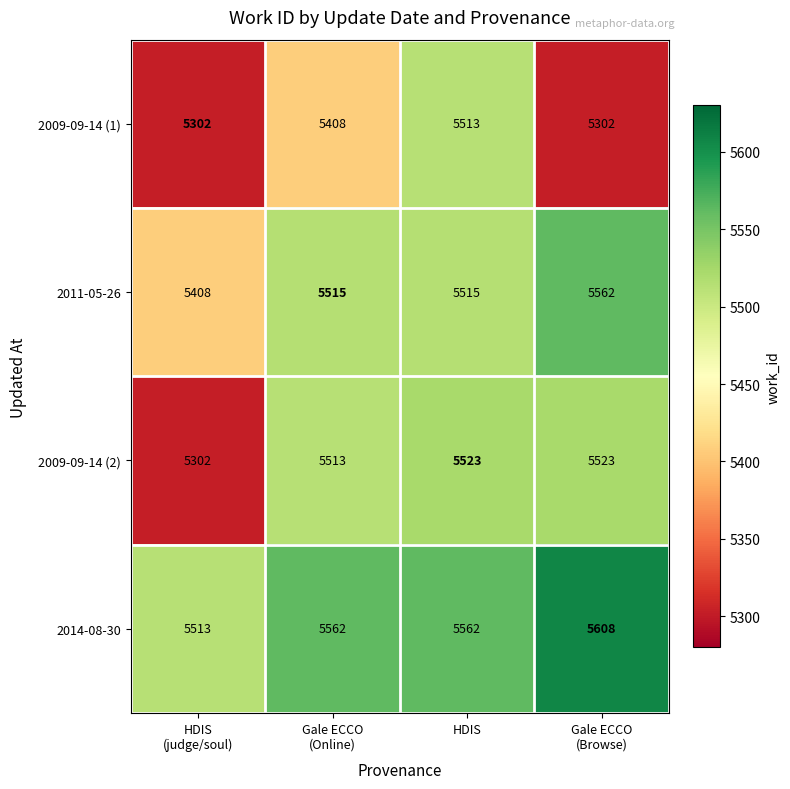

What is the sum of all 2014-08-30 values?

22245